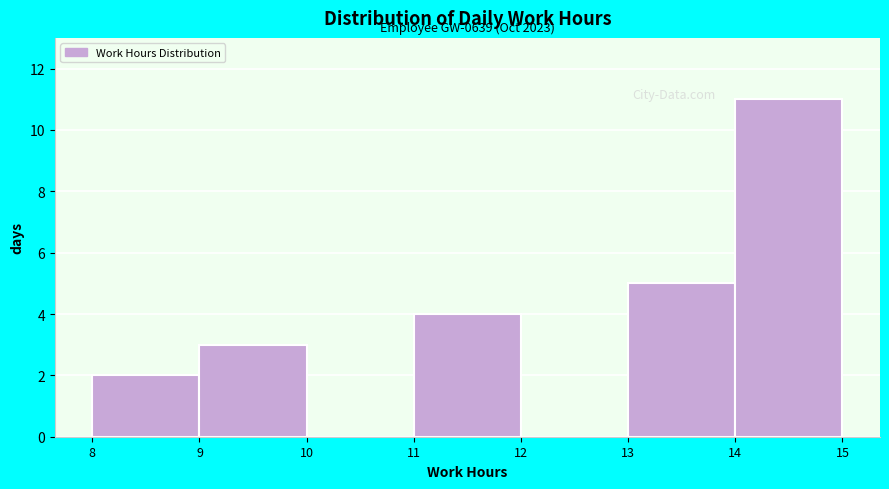

Over which range of the x-axis is the bar tallest?

14 to 15